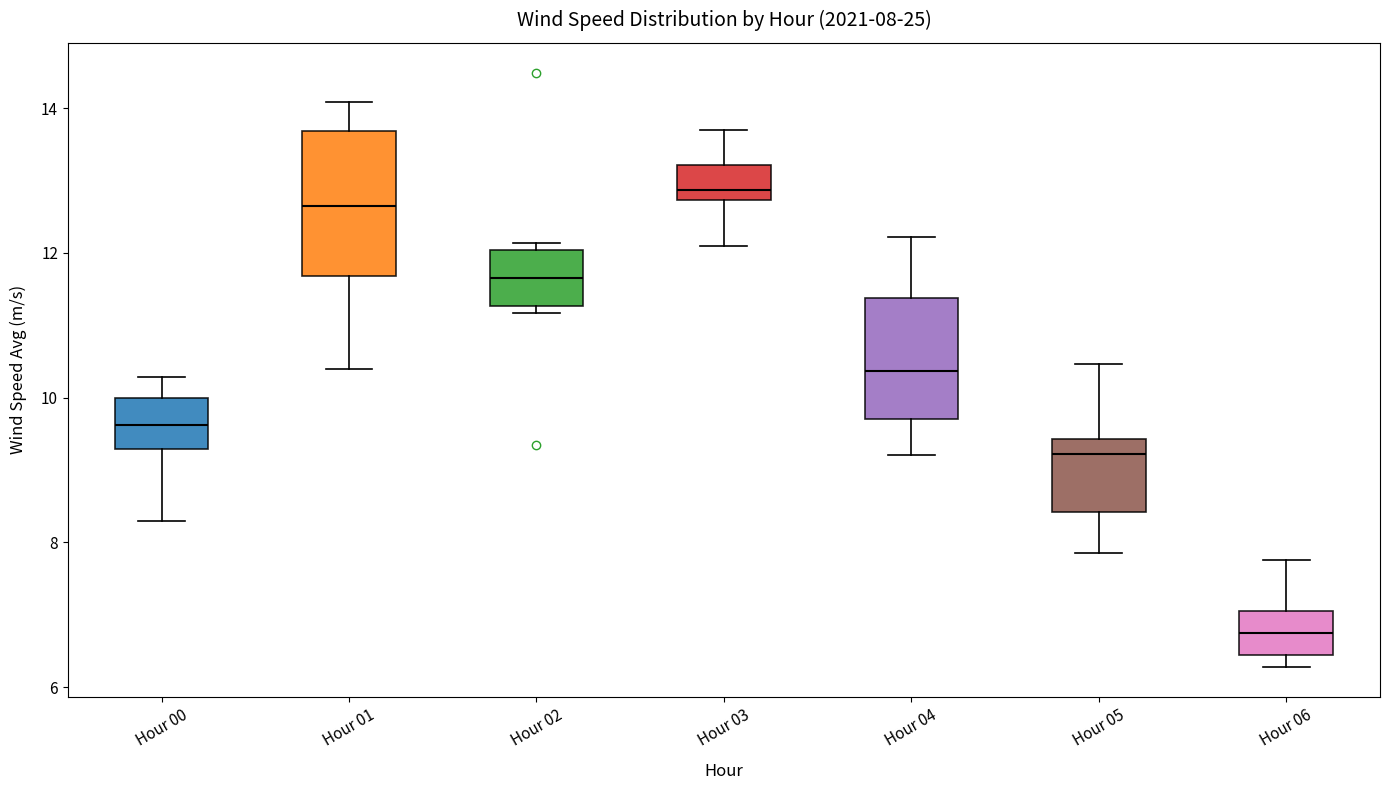

Comparing the boxes themselves (not the whiskers), which one is the tallest?

Hour 01